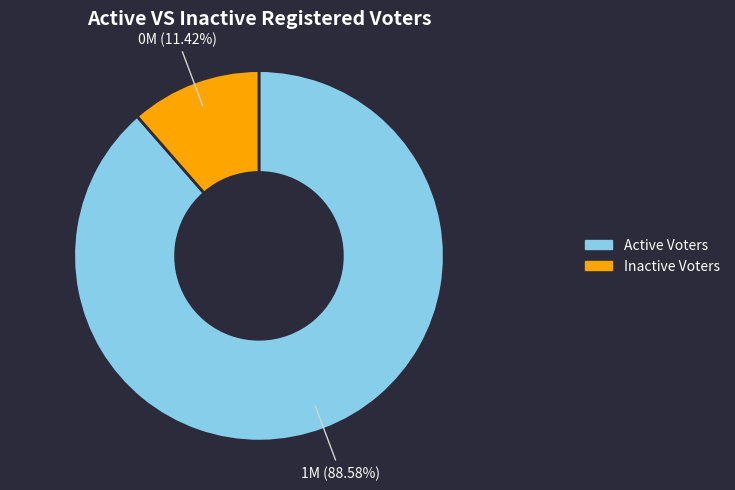

To the nearest percent, what is the difference between the largest and smallest slice percentages?

77%